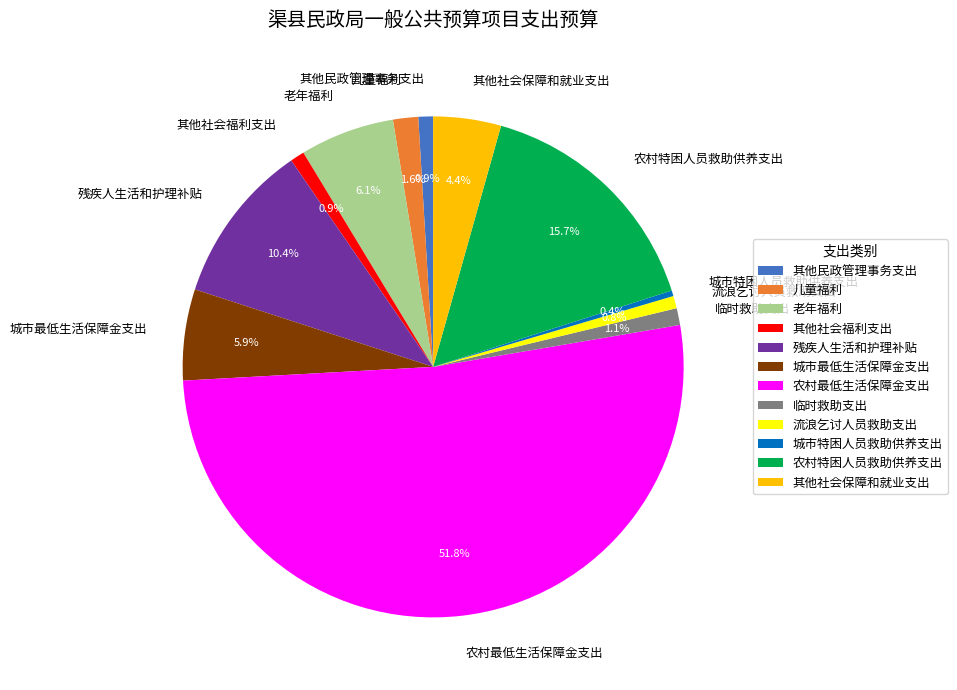

Does 农村最低生活保障金支出 represent more than half of the total?

Yes